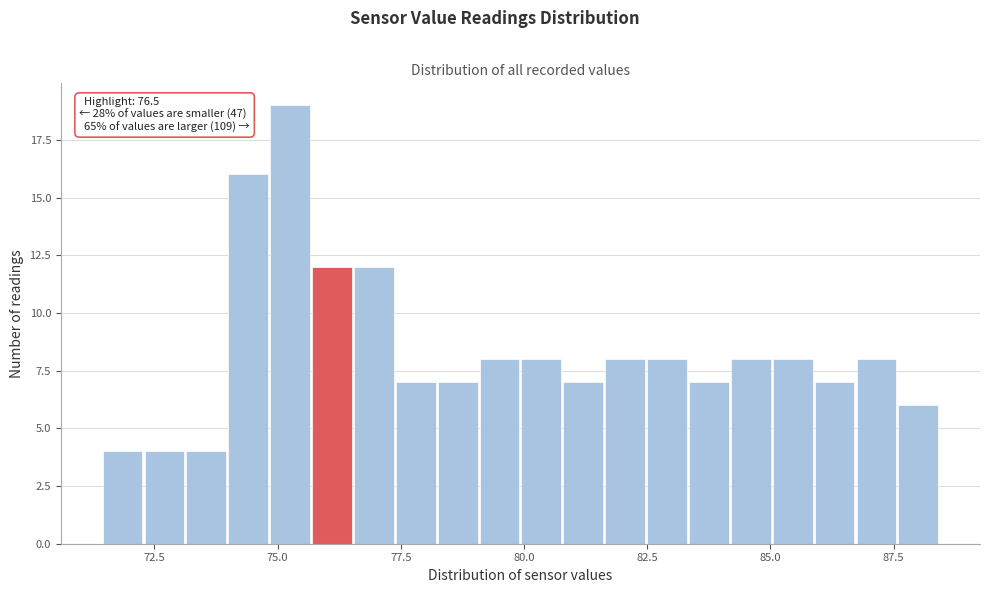

Read against the x-axis, roughly where is the centre of the tallest bar?

75.5